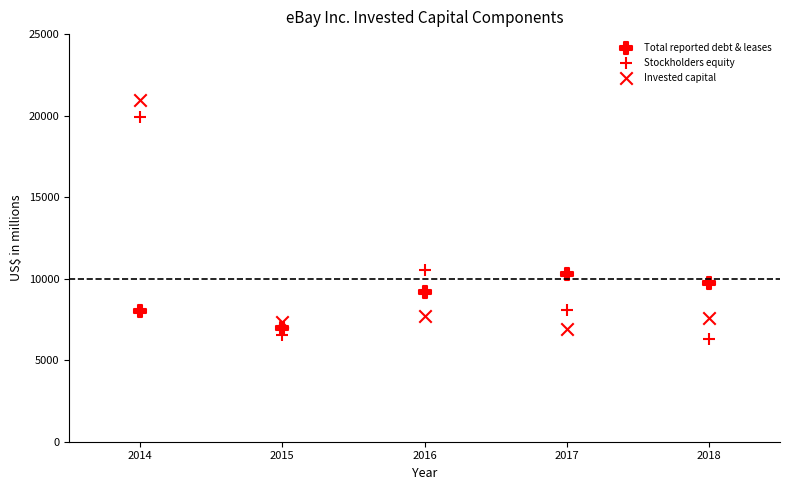

How many points are shown in the scatter plot?

15